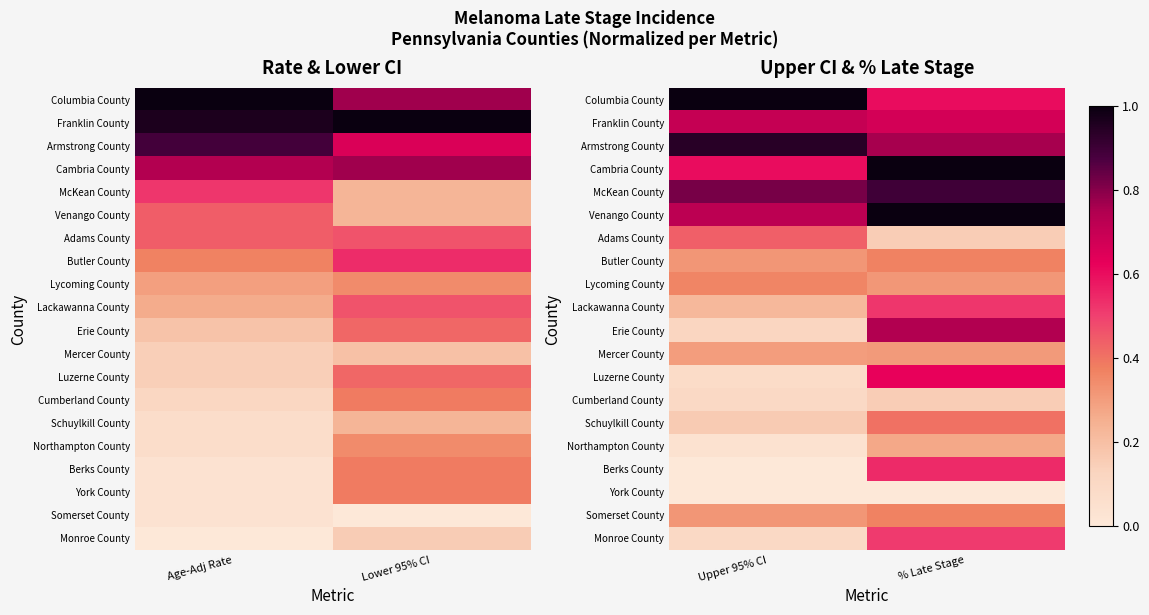

True or false: Luzerne County has a value of 0.0 at Upper 95% CI.

False